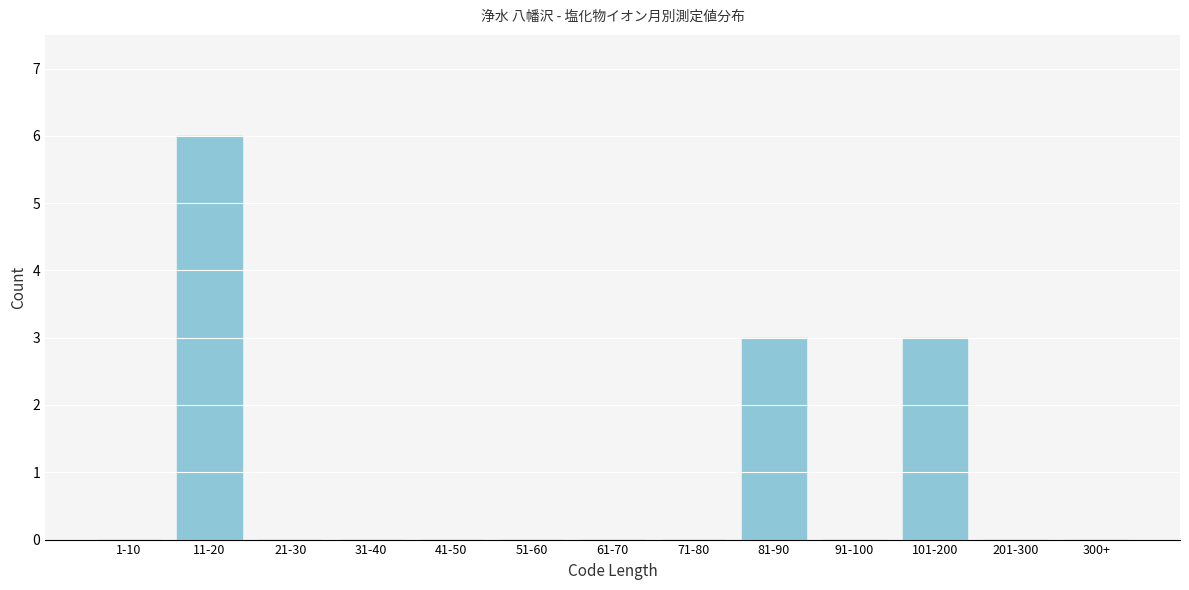

Reading right to left, transcribe all the data shown in this chart.

300+=0	201-300=0	101-200=3	91-100=0	81-90=3	71-80=0	61-70=0	51-60=0	41-50=0	31-40=0	21-30=0	11-20=6	1-10=0